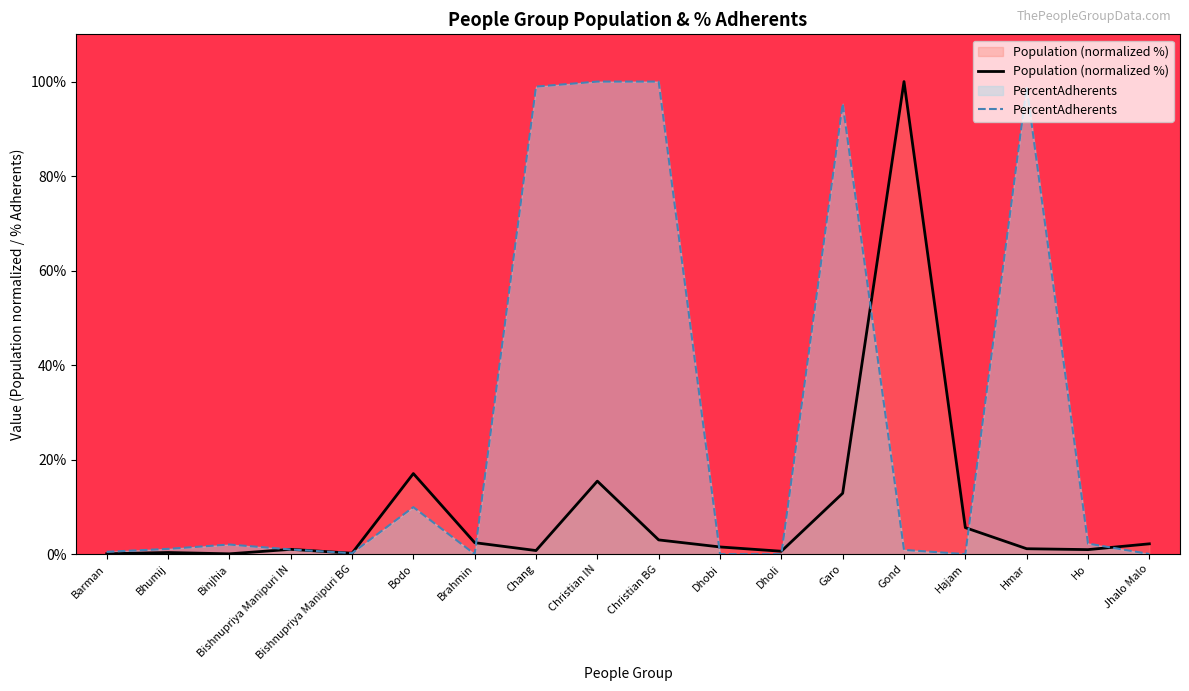

At which category does Population (normalized %) reach its first local peak?

Bhumij